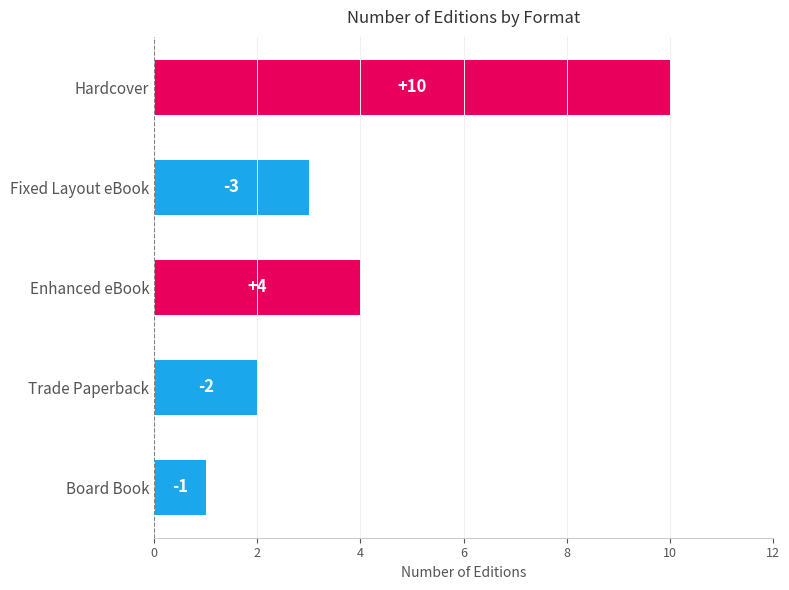

How many values are below 2?

1